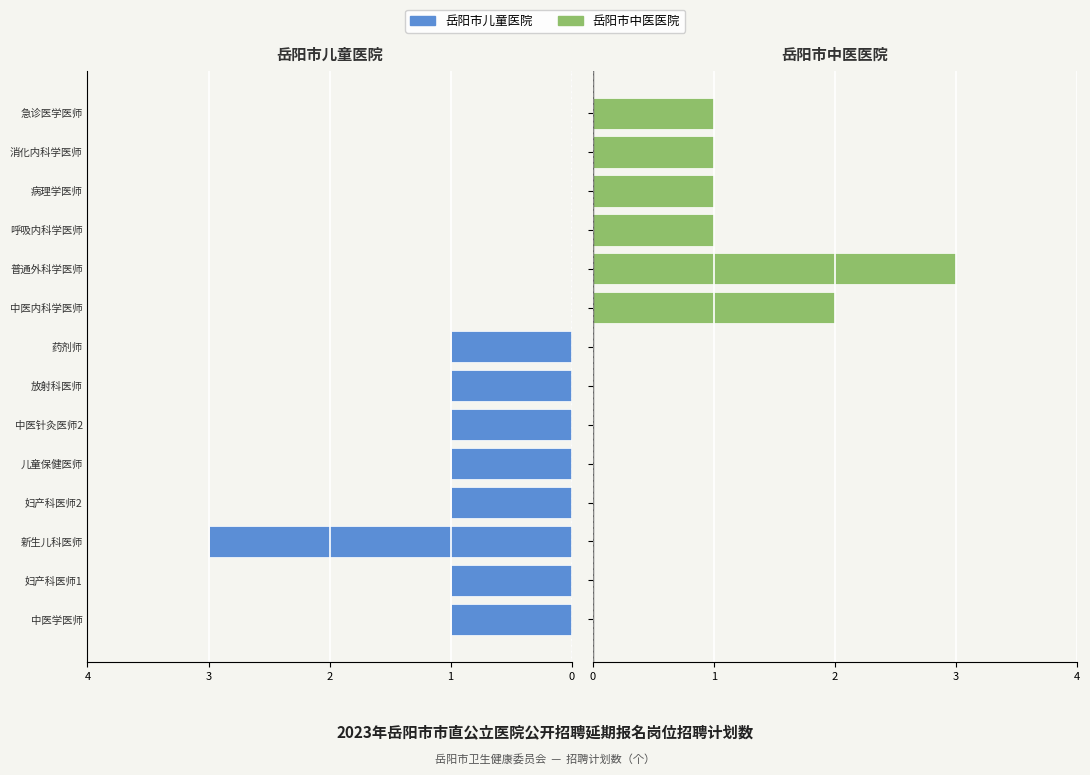

At 中医内科学医师, list the series in order from largest to smallest.

岳阳市中医医院, 岳阳市儿童医院